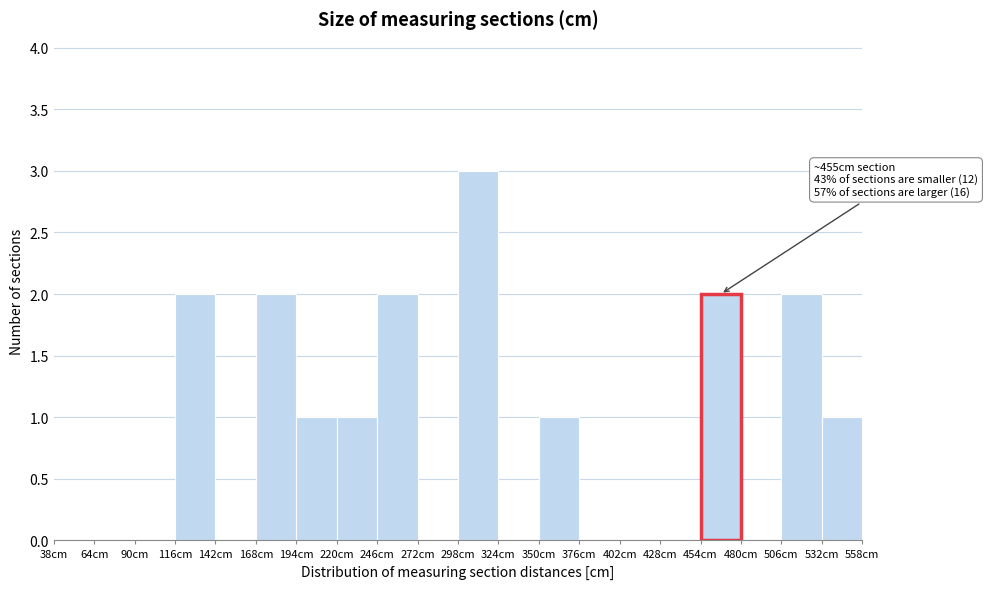

Over which range of the x-axis is the bar tallest?

298 to 324